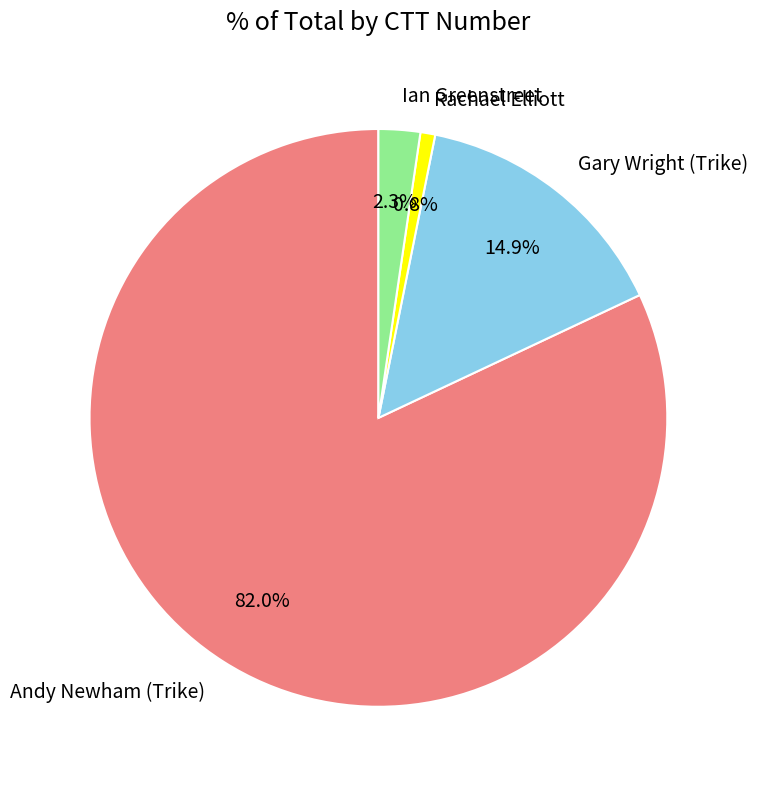

To the nearest percent, what is the difference between the Andy Newham (Trike) and Rachael Elliott slice percentages?

81%